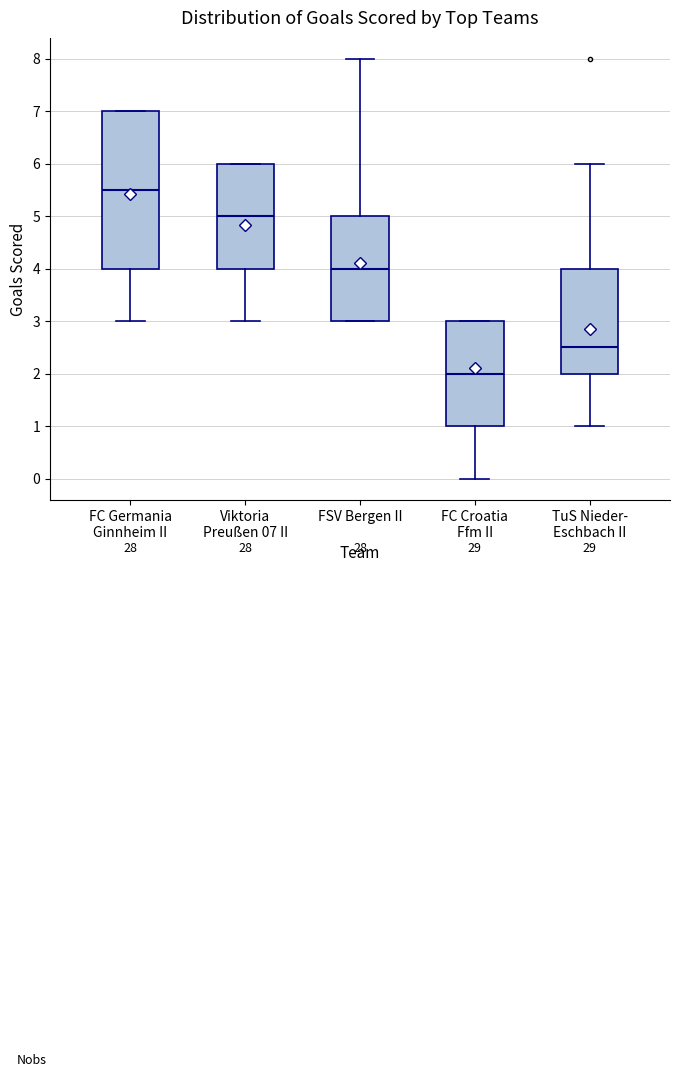

Which box has the lowest median line?

FC Croatia Ffm II